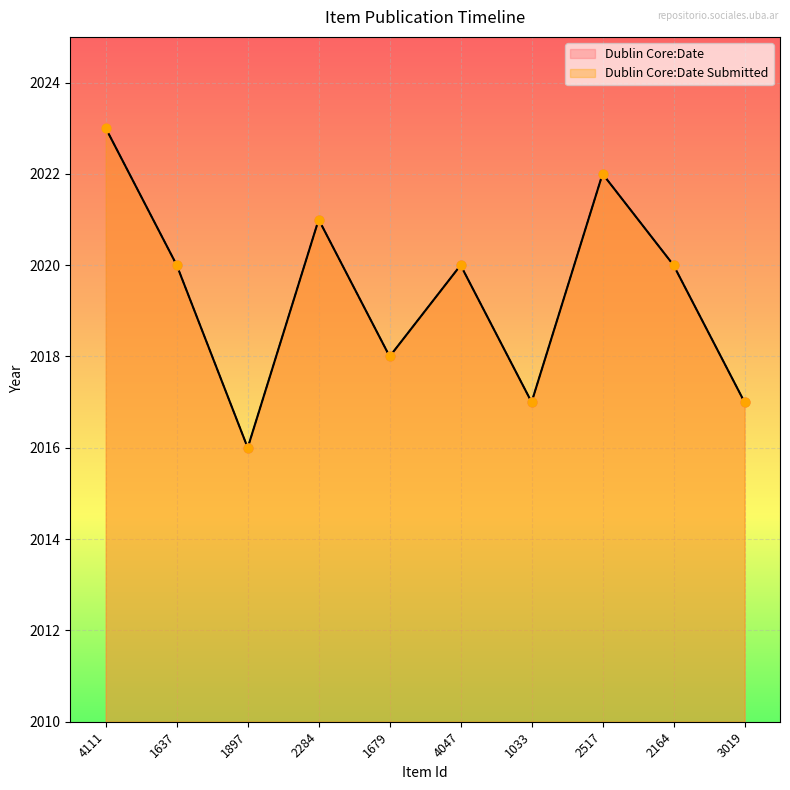

Between 3019 and 1897, which is larger?

3019